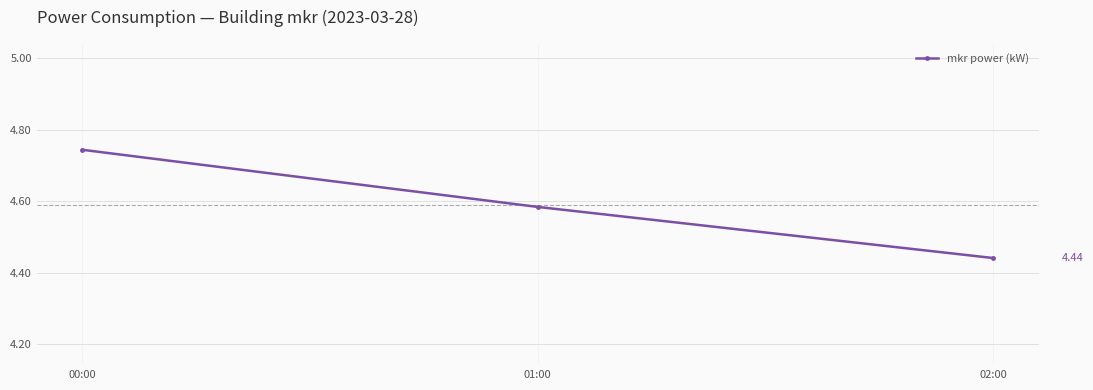

How many lines are shown in the chart?

1